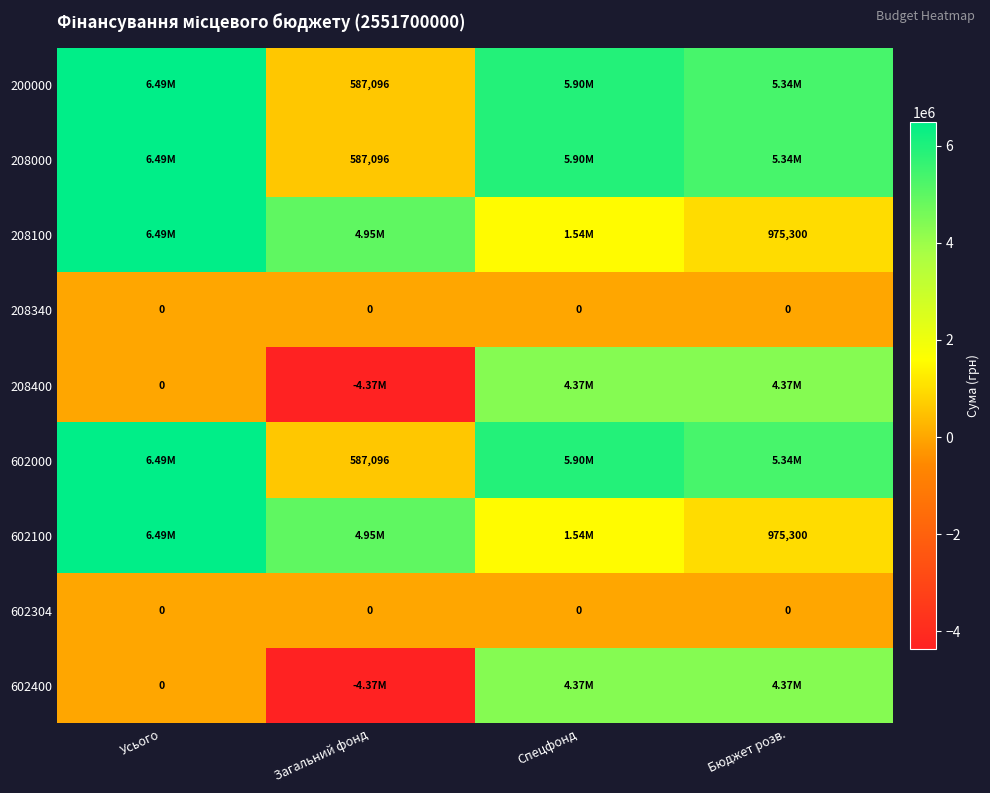

At how many categories does at least one series exceed -1092554?

4